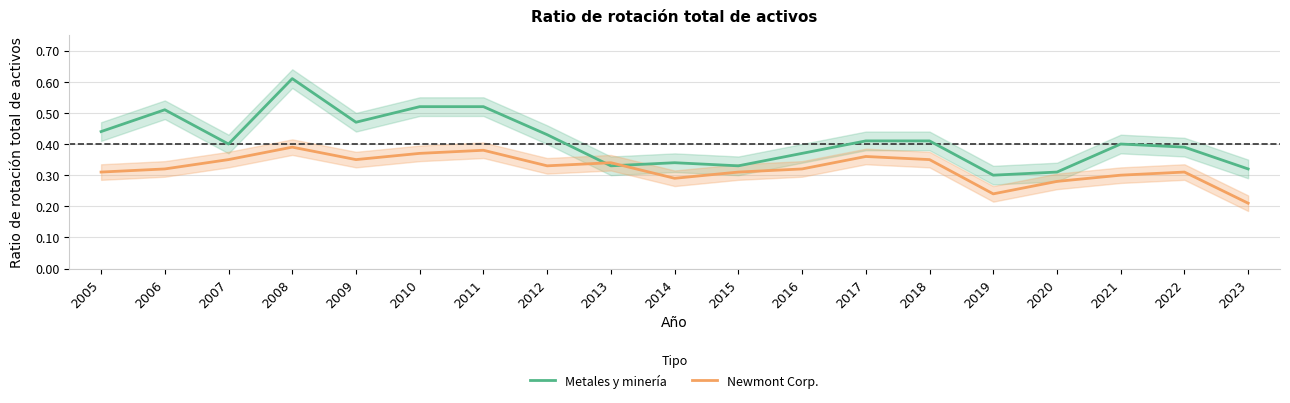

The Newmont Corp. series shows 0.3 at 2023. True or false?

False